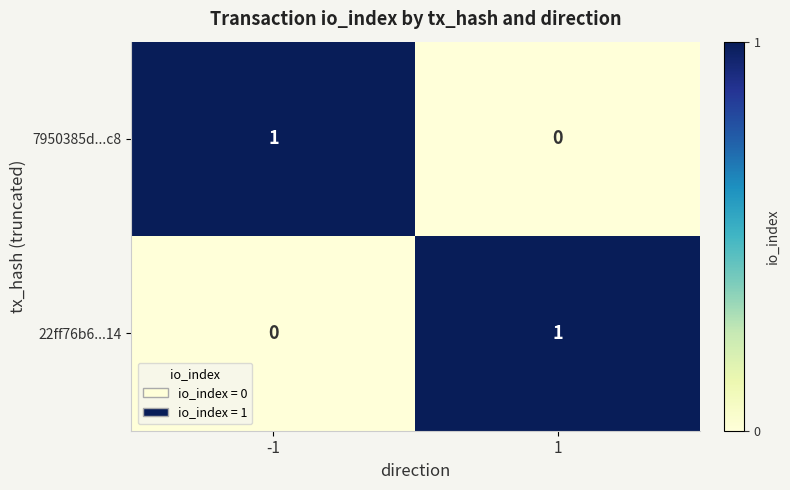

Rank the categories by 22ff76b6...14 value from highest to lowest.

1, -1